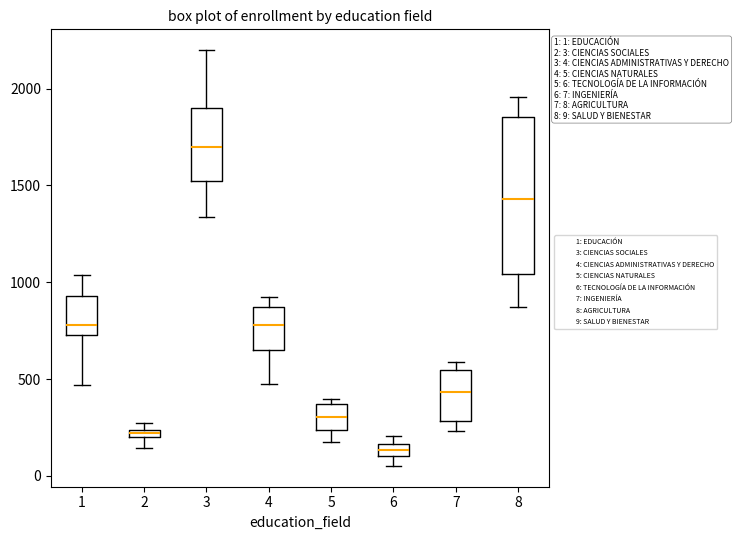

Which box is the tallest, from its lower edge to its upper edge?

8